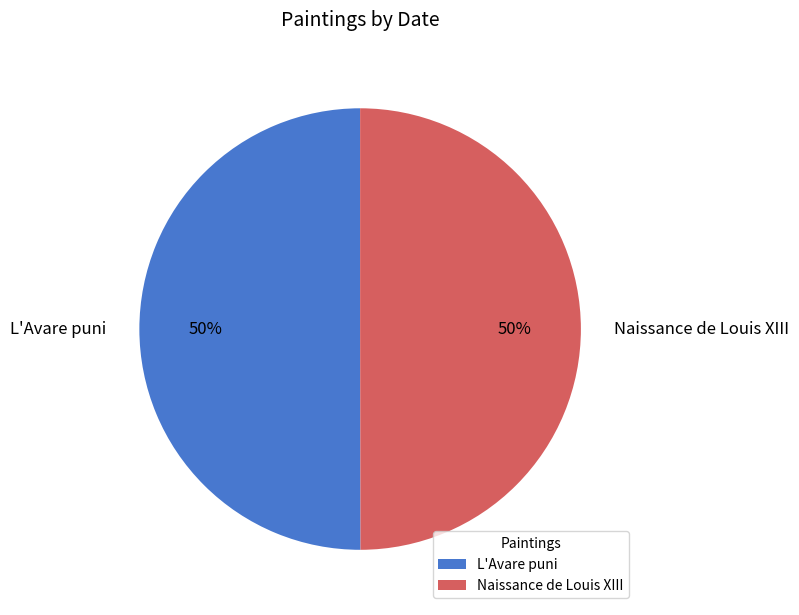

To the nearest percent, what is the combined percentage of Naissance de Louis XIII and L'Avare puni?

100%